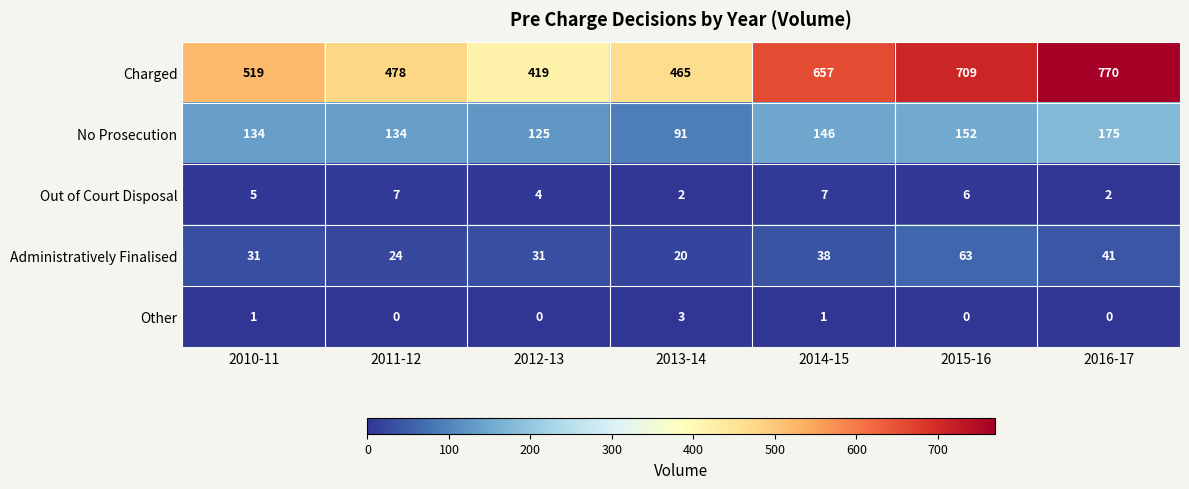

Where is Out of Court Disposal nearest to the value 4?

2012-13